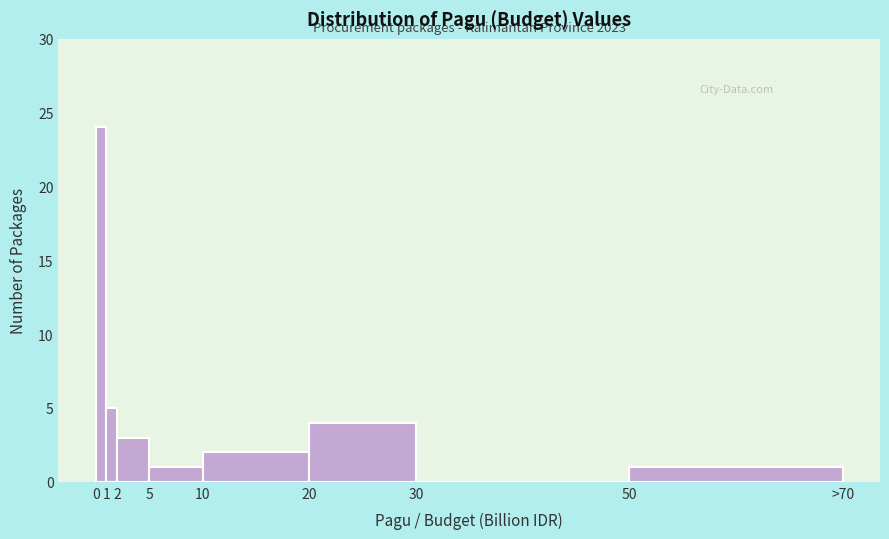

Reading left to right, list all the values displayed in this chart.

0=24	1=5	2=3	5=1	10=2	20=4	30=0	50=1